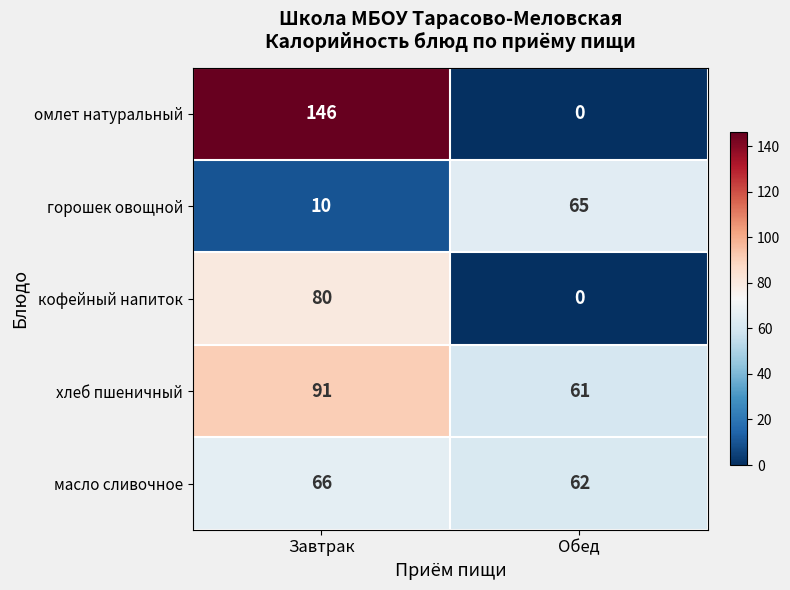

What is the sum of the хлеб пшеничный values at Завтрак and Обед?

152